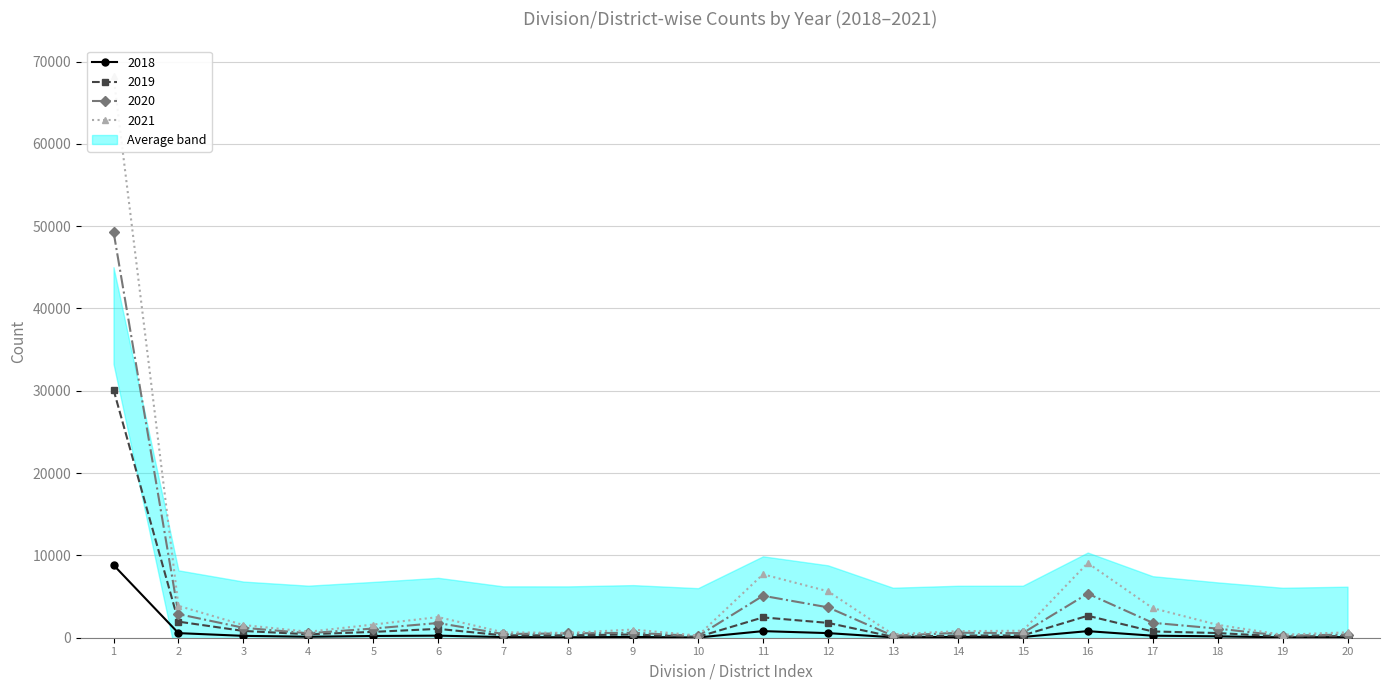

Reading left to right, what are all the values shown in this chart?

2018: 8835	558	228	120	210	252	80	53	93	26	802	560	54	95	93	800	247	170	42	76
2019: 30142	1953	823	420	710	1075	287	292	392	104	2468	1803	115	268	282	2669	762	569	147	203
2020: 49344	2870	1208	544	1118	1787	451	527	603	206	5097	3691	238	604	564	5357	1814	1106	244	389
2021: 68245	3871	1543	726	1602	2506	658	589	995	264	7703	5645	410	798	850	9072	3594	1564	360	655